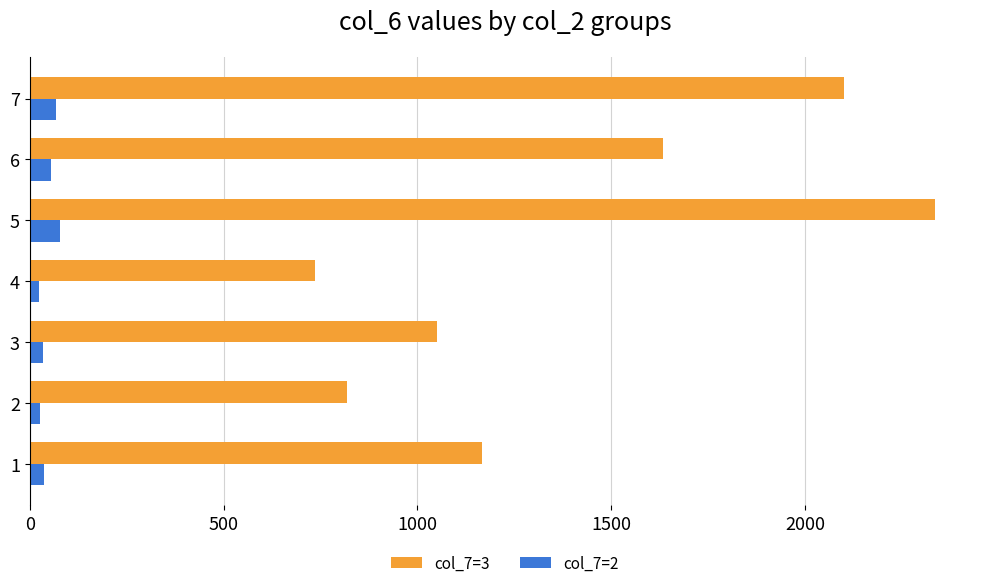

What are all the series names shown in the legend?

col_7=3, col_7=2